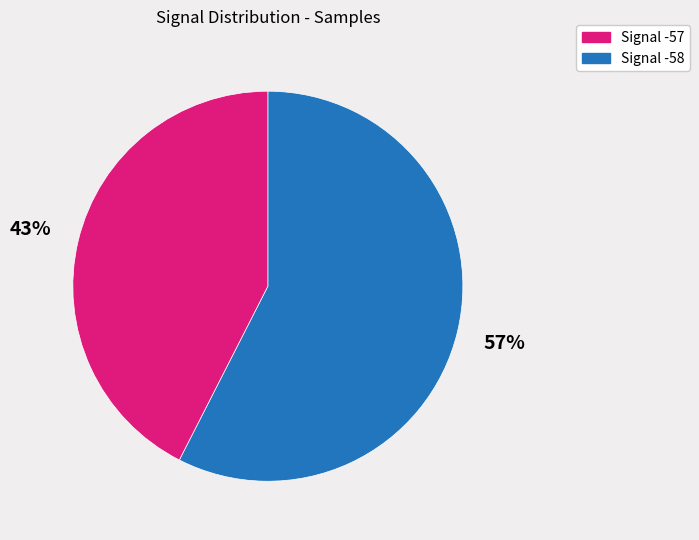

Is there a majority slice in this chart?

Yes